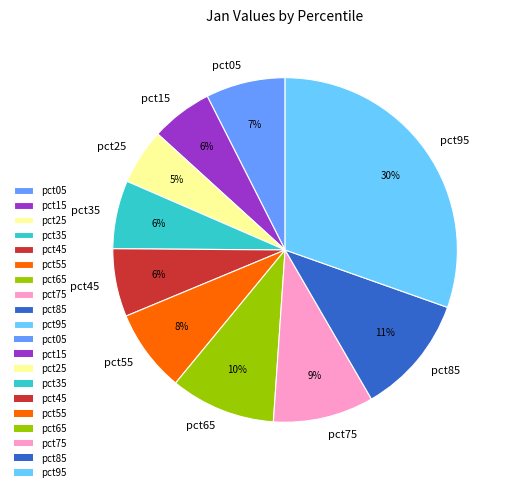

Is pct85 the majority of the pie?

No